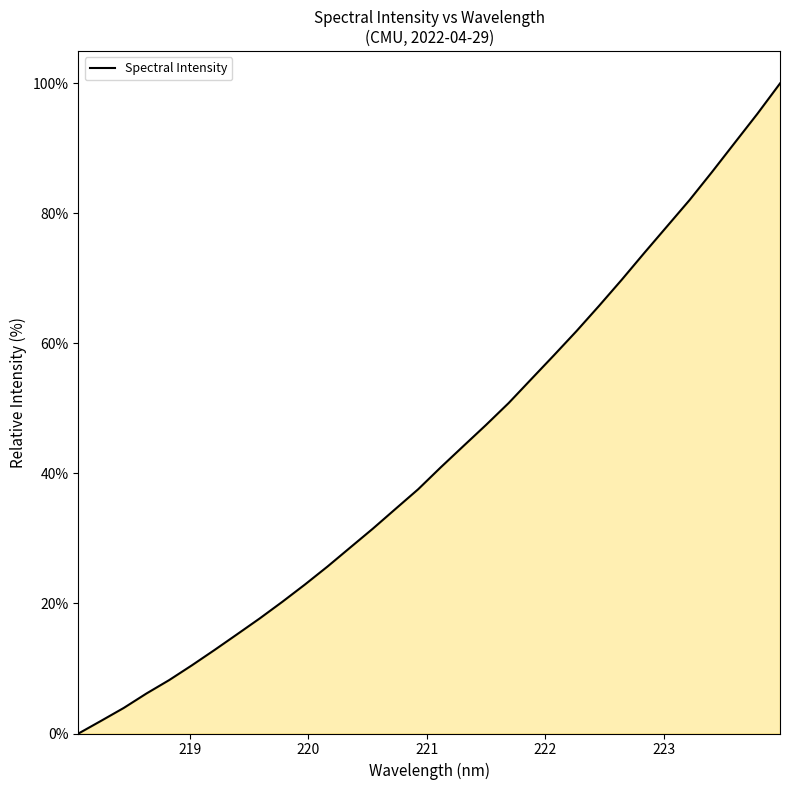

What is the difference between the maximum and minimum values?

100.0